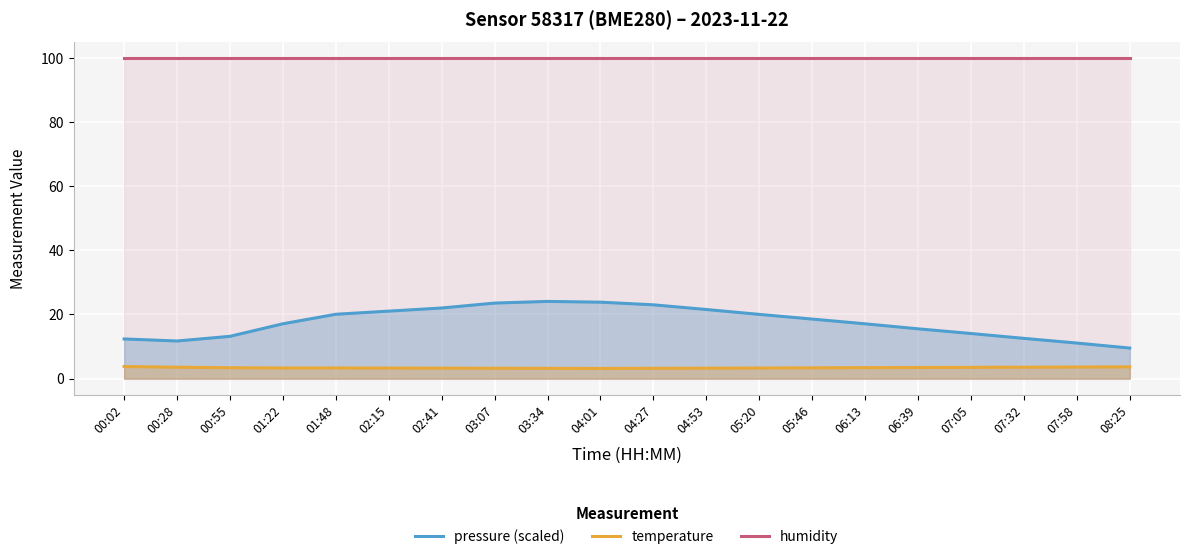

Does the chart display data point markers on the line(s)?

No